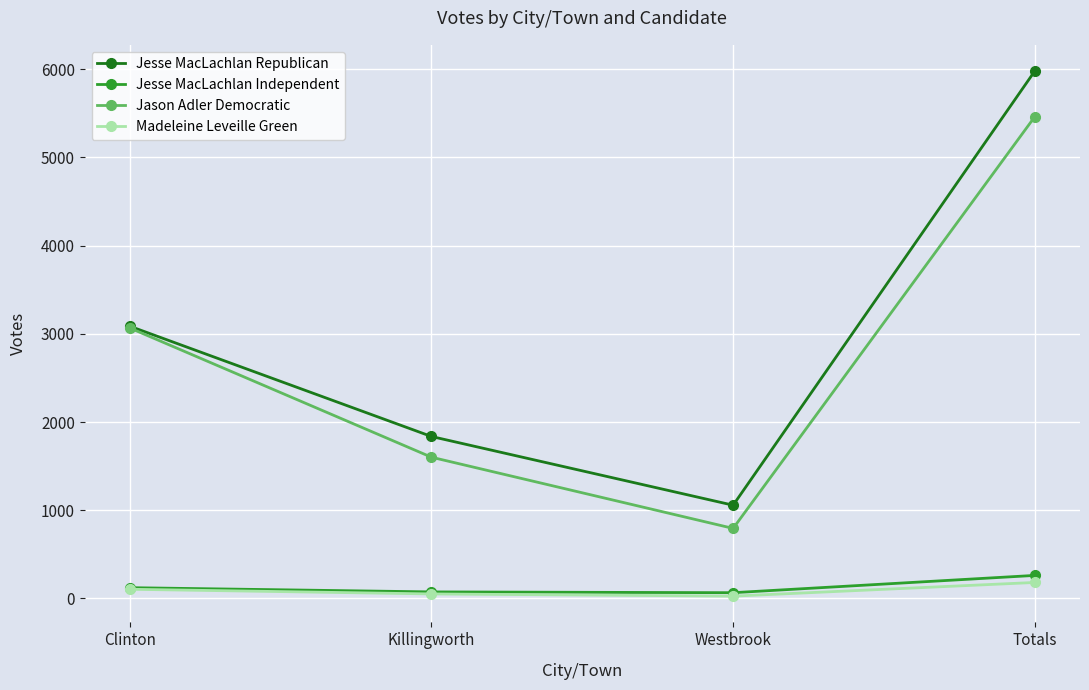

How many interior local valleys does the Jesse MacLachlan Independent series have?

1